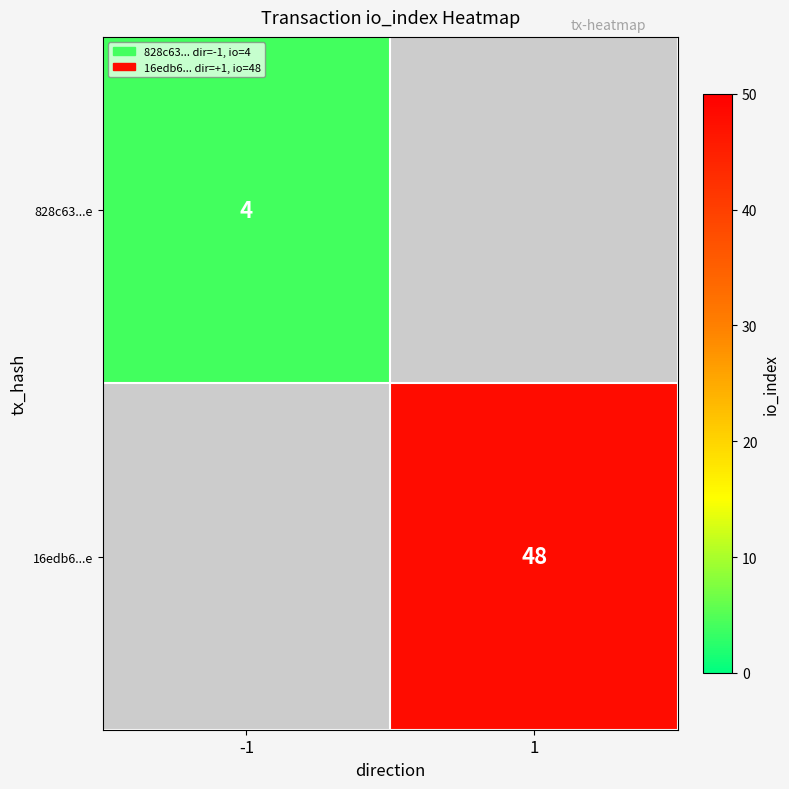

Is it true that 828c63...e equals 6 at -1?

False